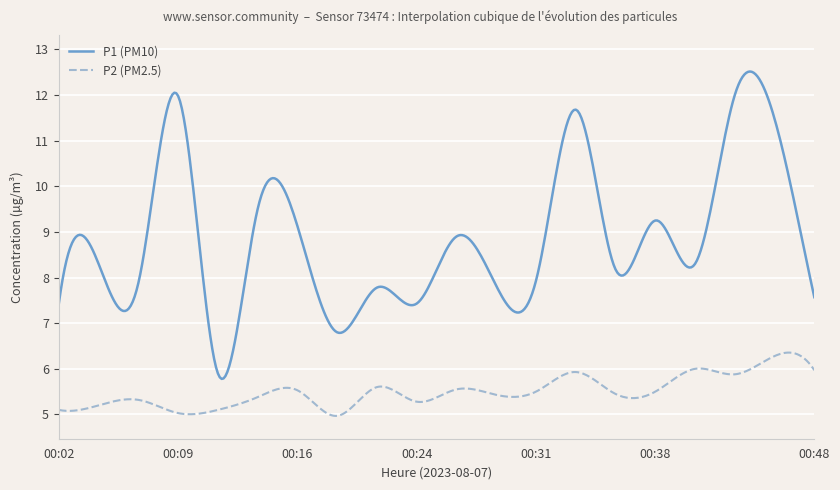

Does the chart display data point markers on the line(s)?

No